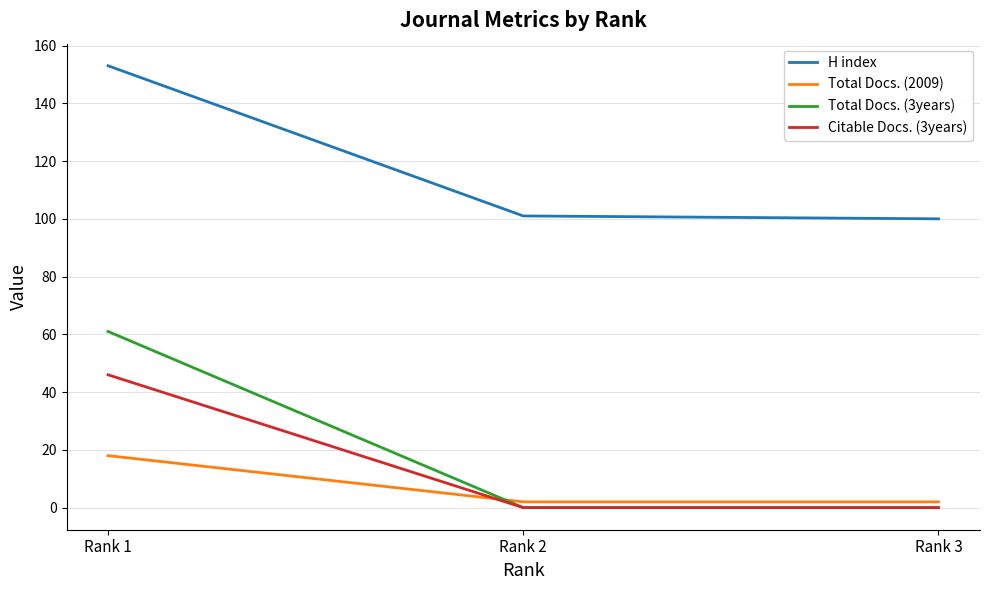

Which series has the widest spread of values?

Total Docs. (3years)